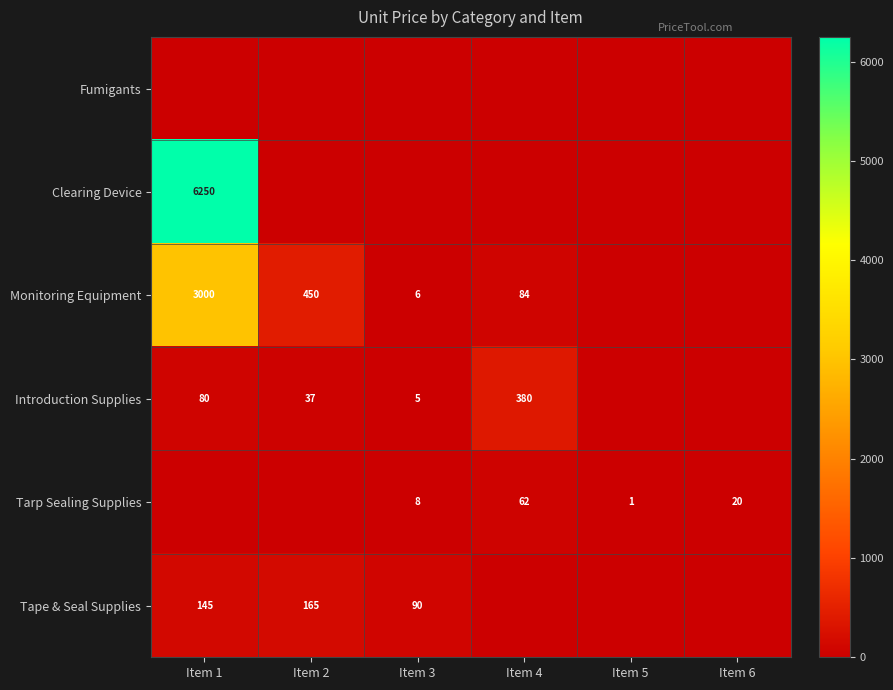

What is the sum of the Monitoring Equipment values at Item 4 and Item 3?

90